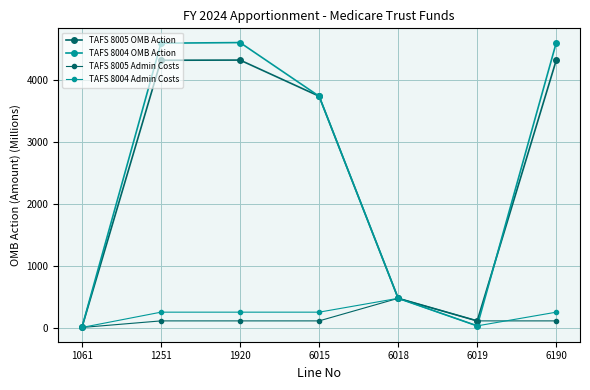

How many data points does each series have?

7